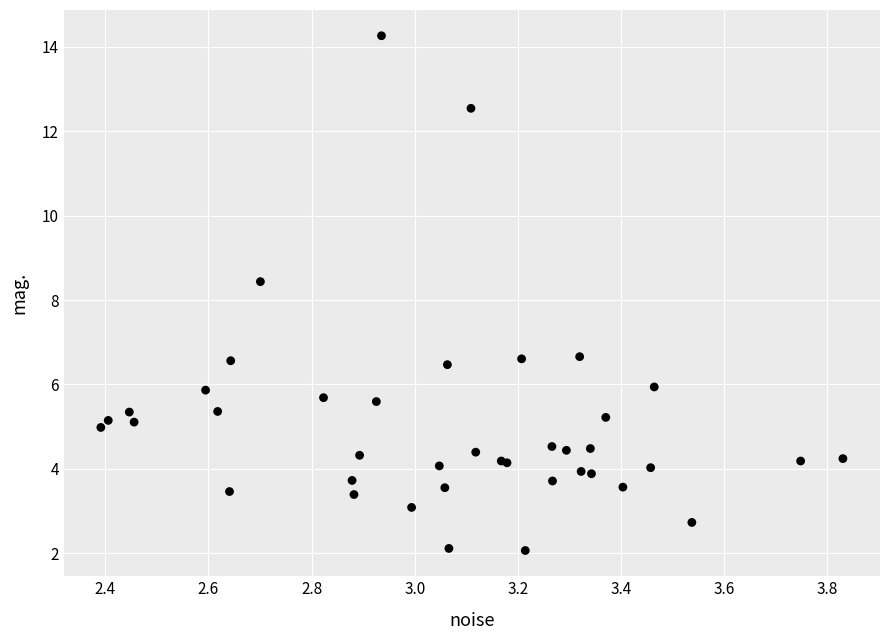

What Y value in the scatter plot is closest to 8?

8.4